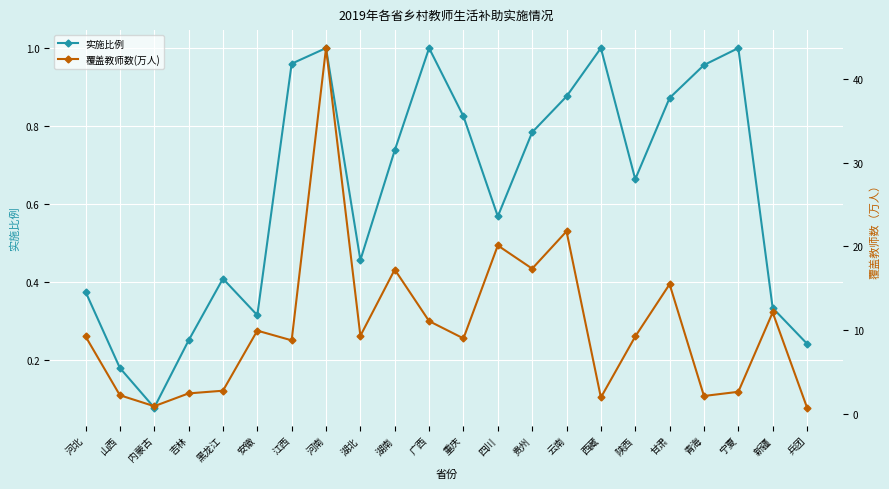

Where is 实施比例 nearest to the value 0?

内蒙古